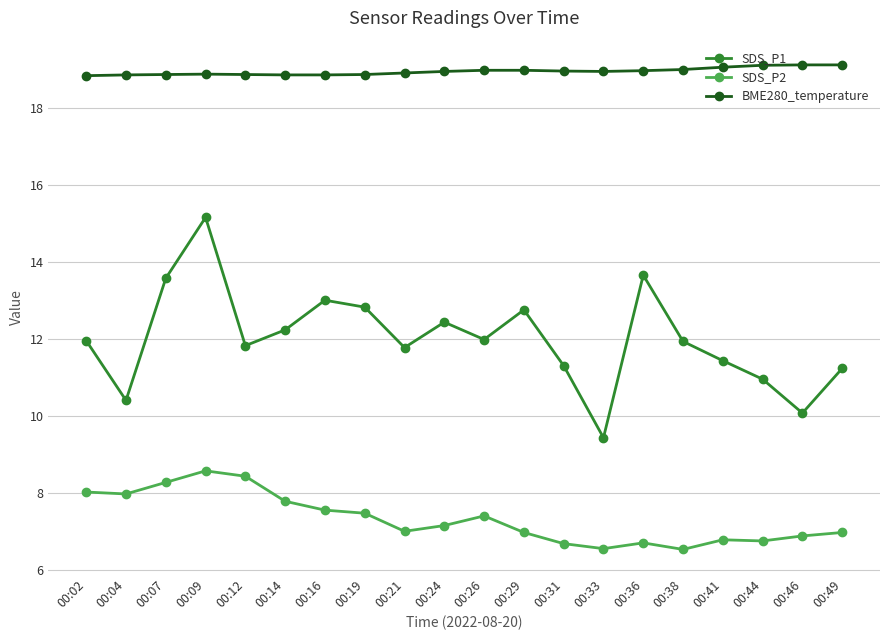

True or false: SDS_P1 and SDS_P2 intersect in this chart.

False